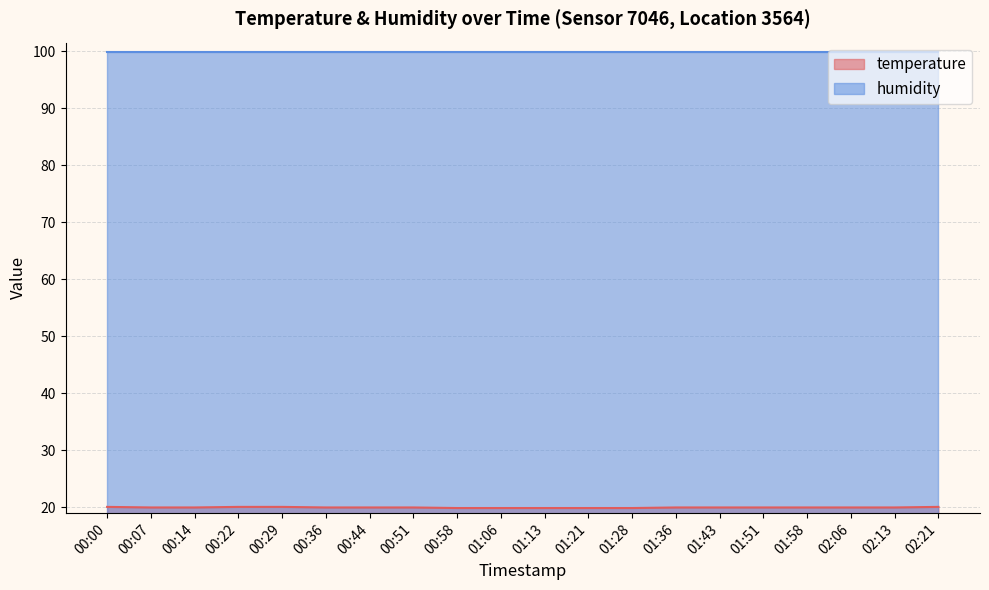

What position from the right is 00:14?

18